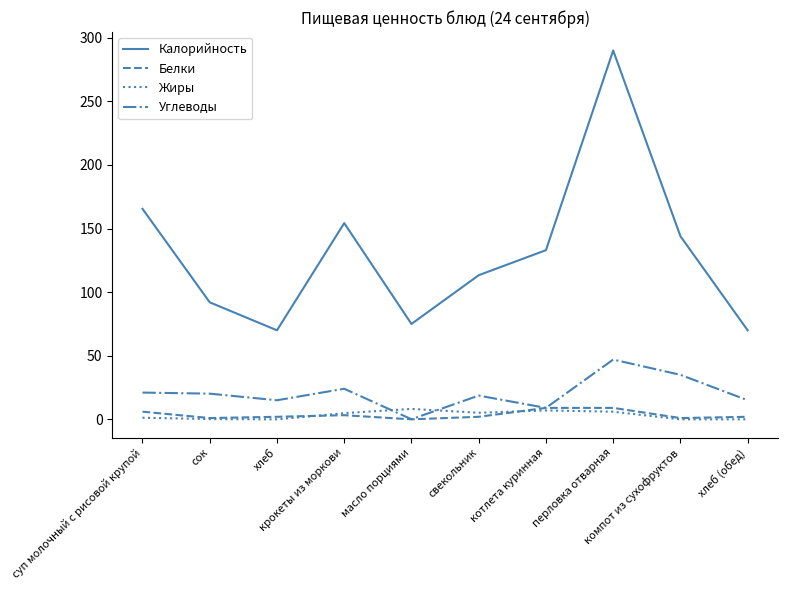

Which series has the largest range (max minus min)?

Калорийность